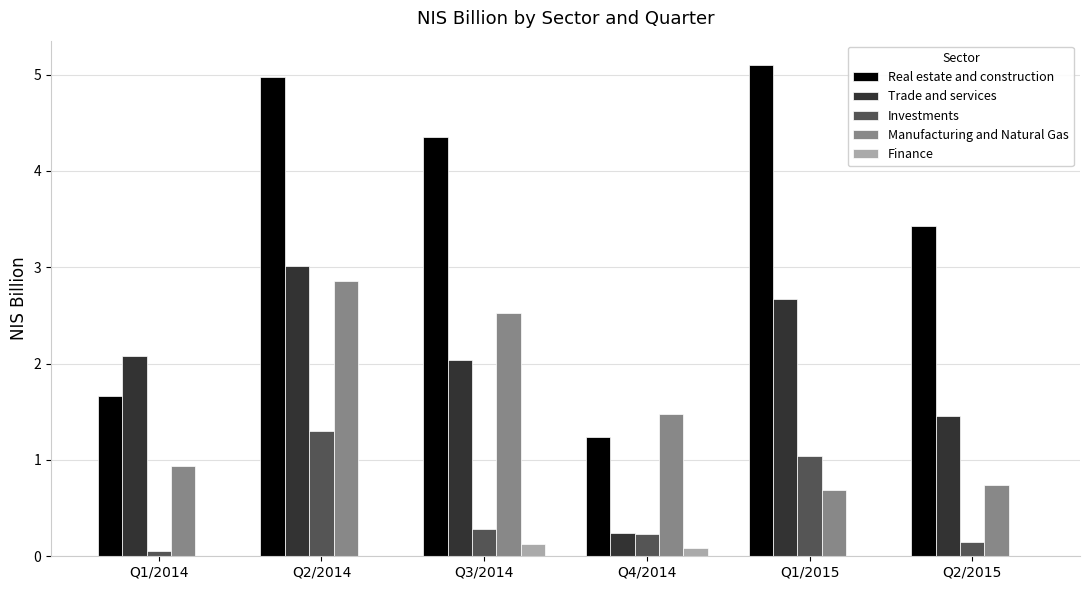

Which category has the highest value in the Manufacturing and Natural Gas series?

Q2/2014